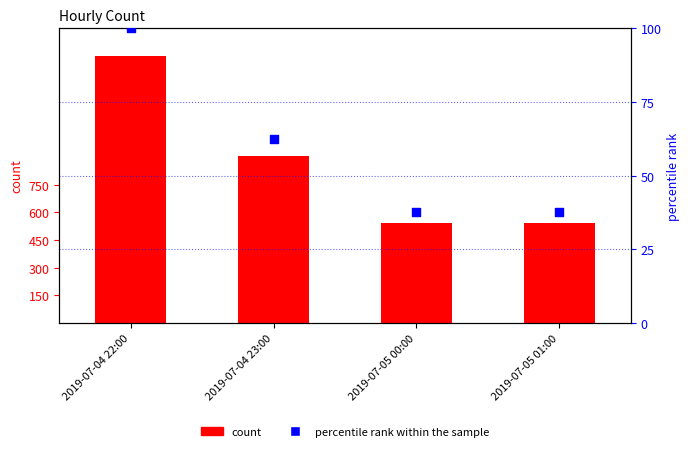

Which series contains the highest Y value?

count